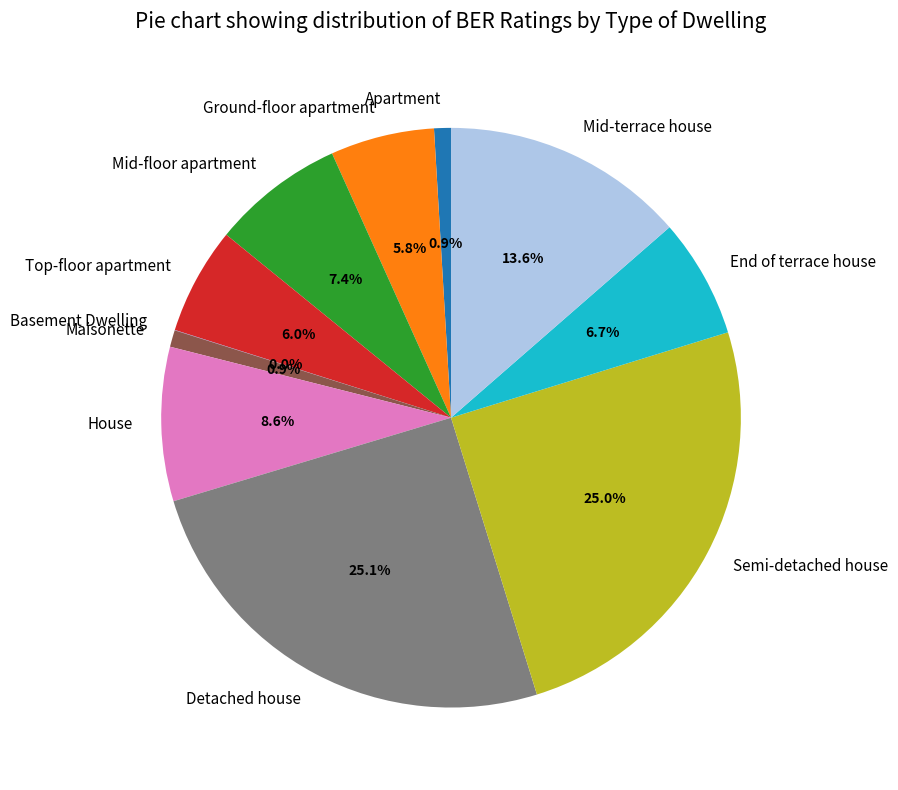

Which has a higher value, Mid-floor apartment or End of terrace house?

Mid-floor apartment